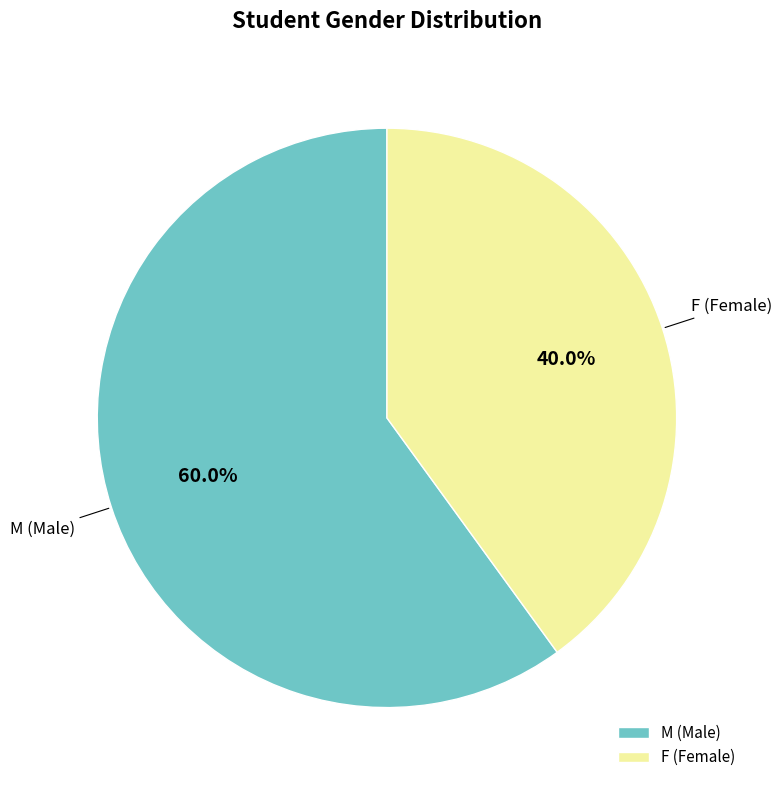

Combined, what portion of the pie is F and M?

100.0%